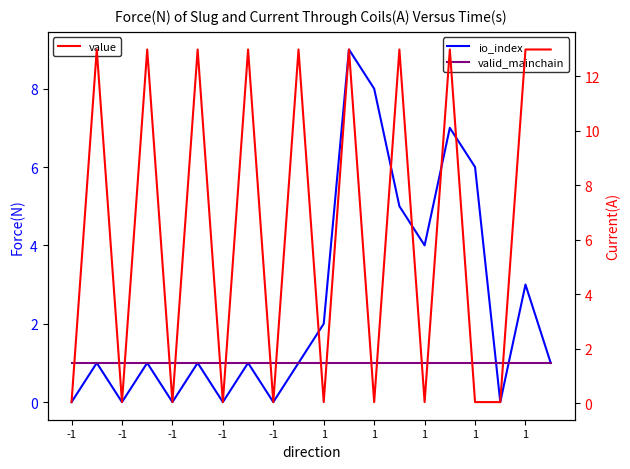

How many values in the value series are below 12?

10